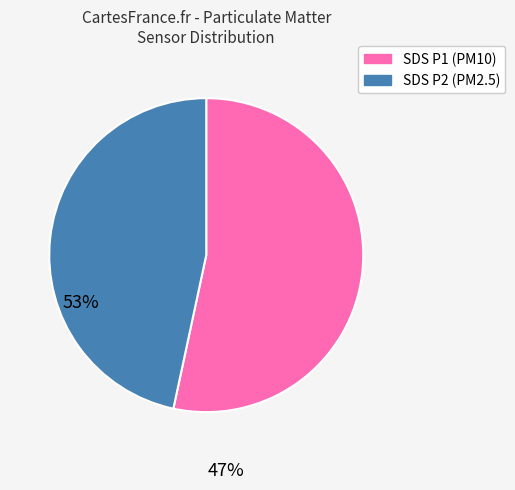

Count the number of slices in the pie.

2